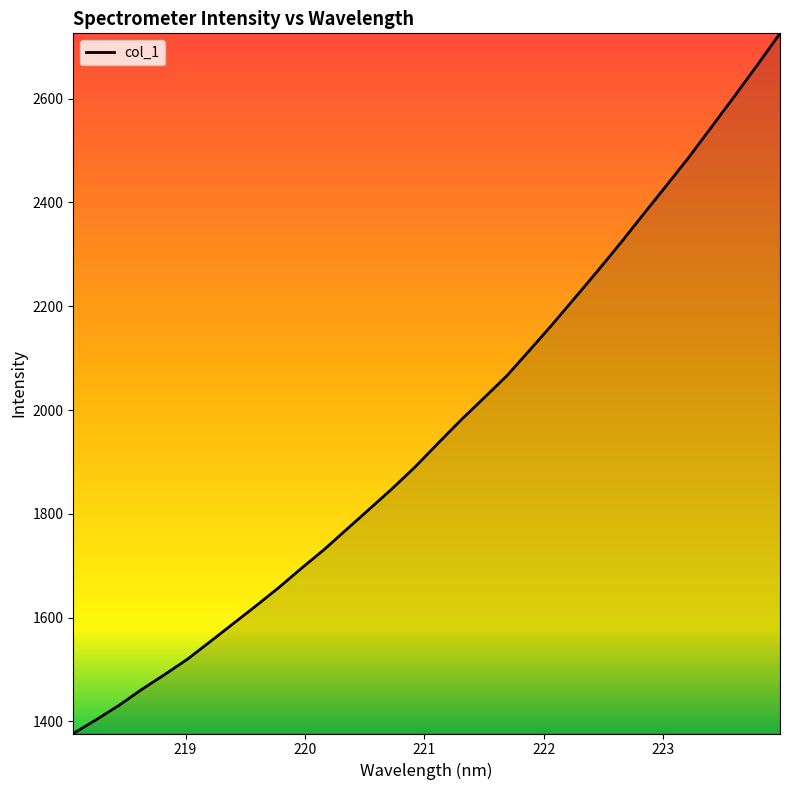

What is the greatest value displayed?

2726.0